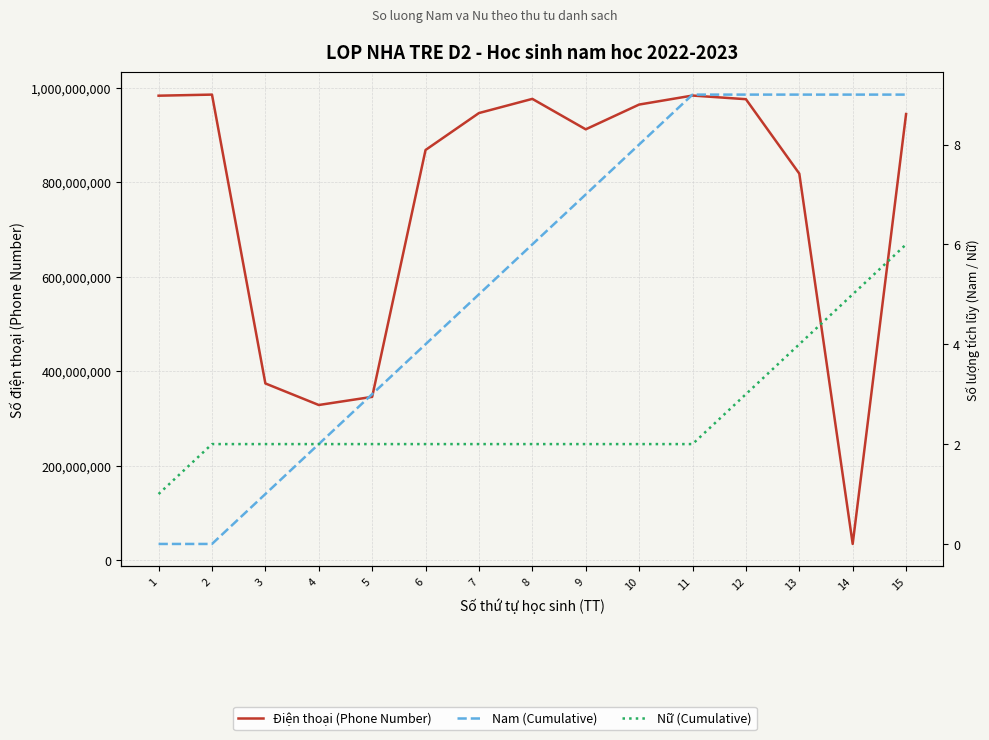

Which series has the widest spread of values?

Điện thoại (Phone Number)